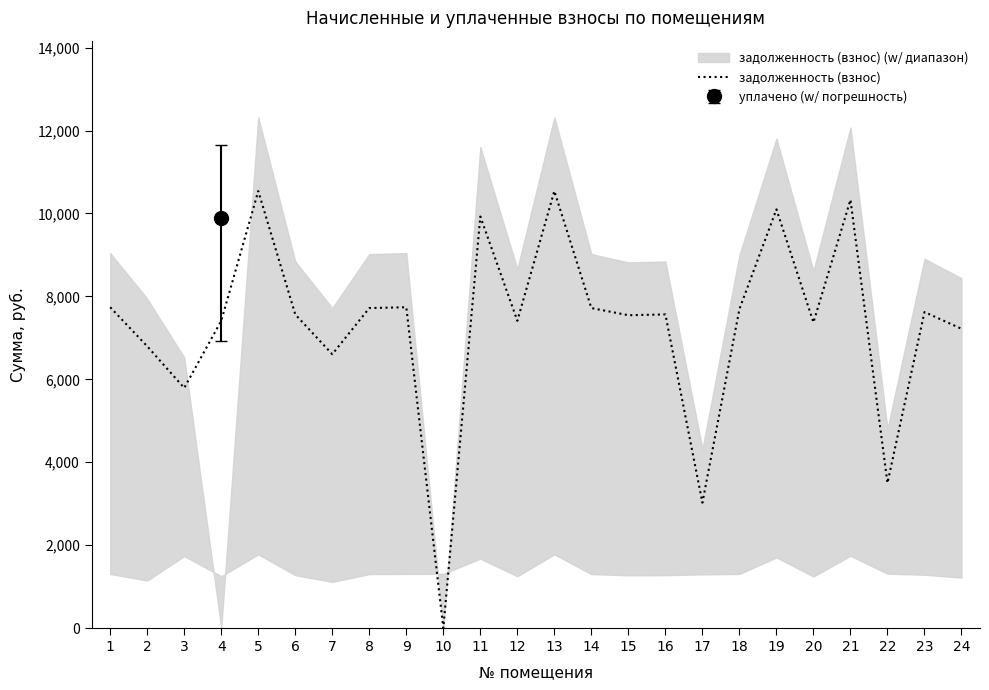

What is the value of the 3rd point from the left?

5791.2